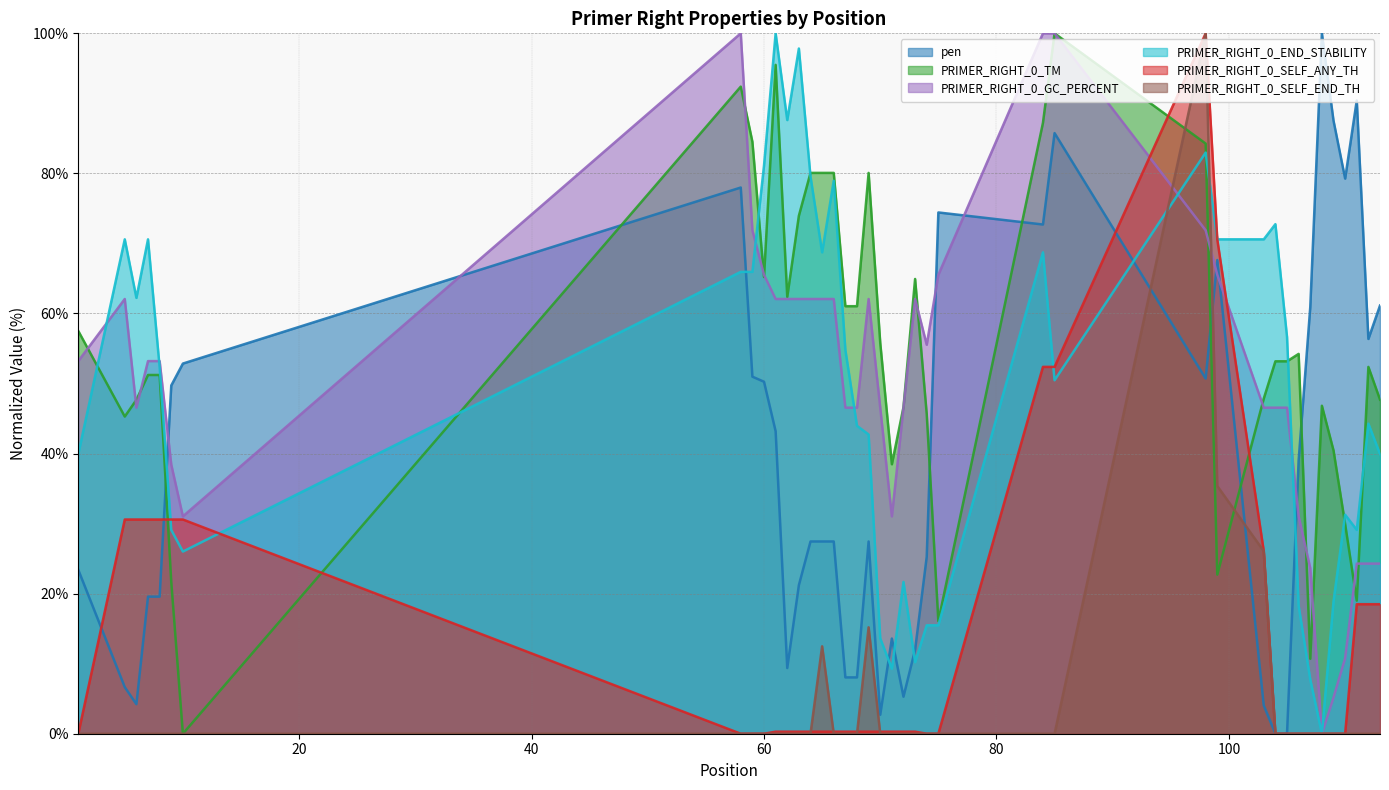

What is the maximum value shown in the chart?

100.0